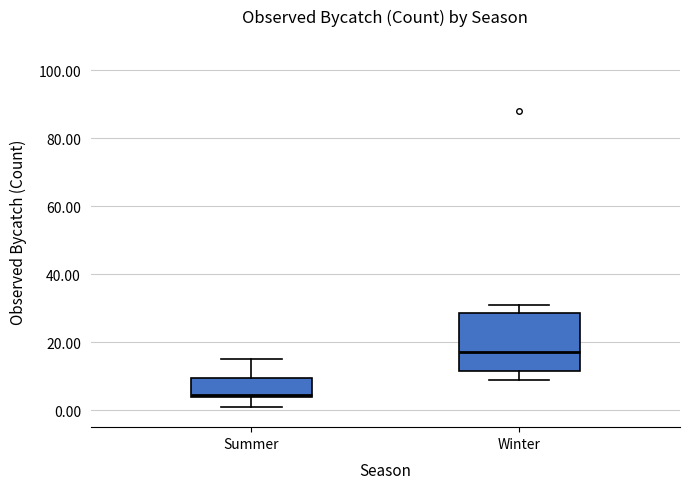

Comparing the boxes themselves (not the whiskers), which one is the tallest?

Winter